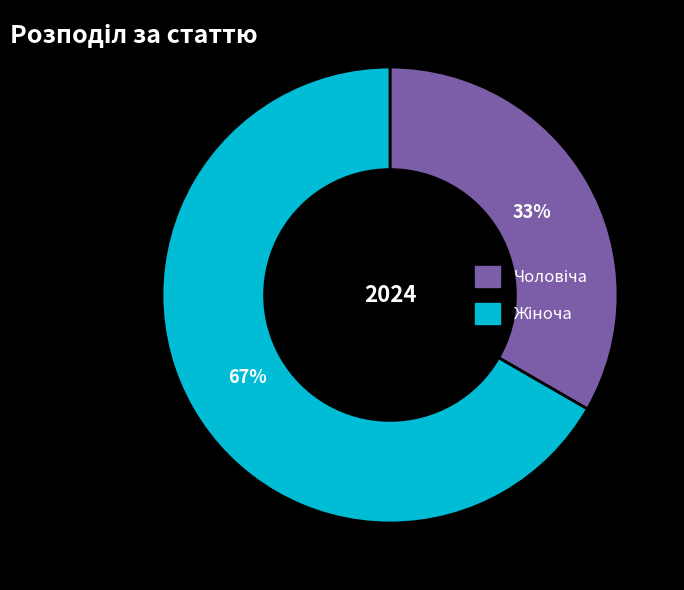

Does any single category account for the majority?

Yes